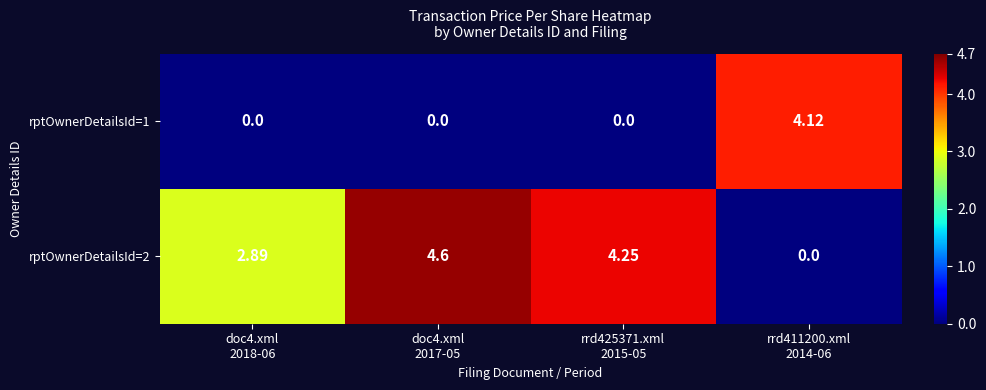

How many values in the rptOwnerDetailsId=1 series exceed 0?

1